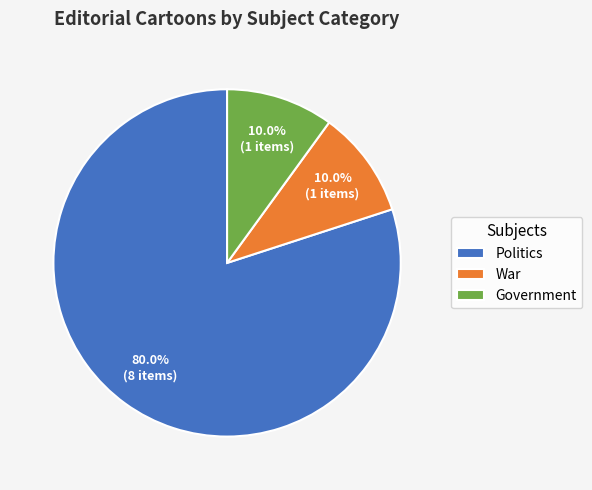

To the nearest percent, what is the average slice percentage?

33%